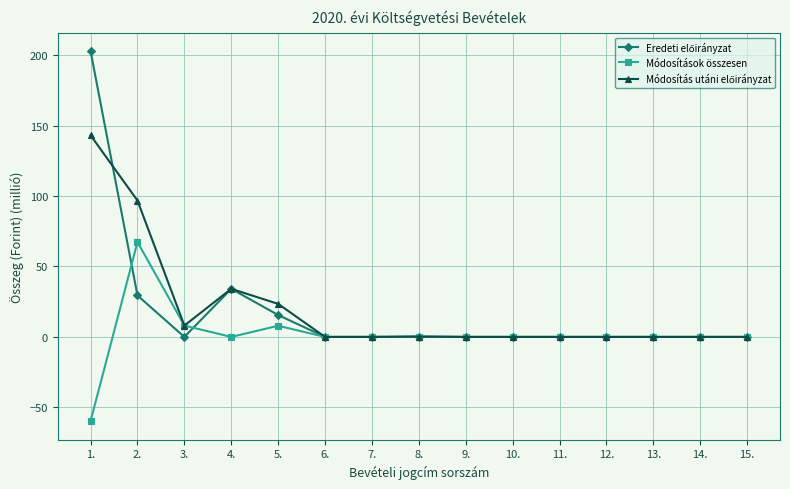

At which category is the sum across all series the highest?

1.